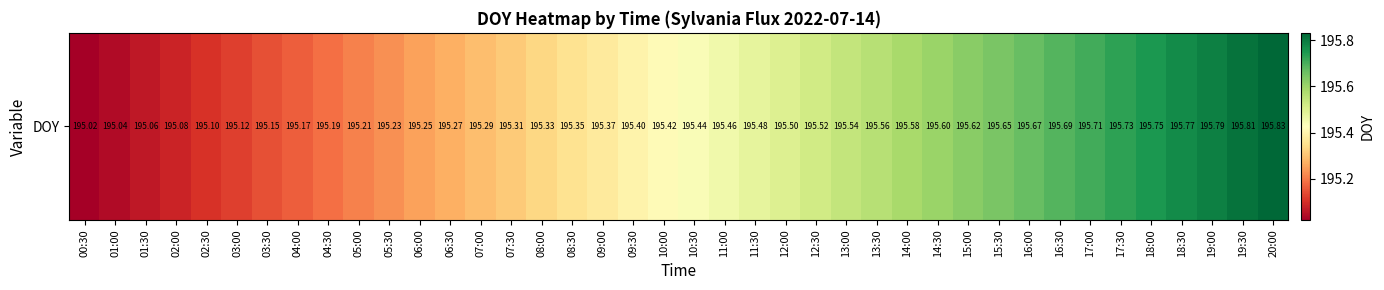

At which category does the chart reach its minimum across all series?

00:30